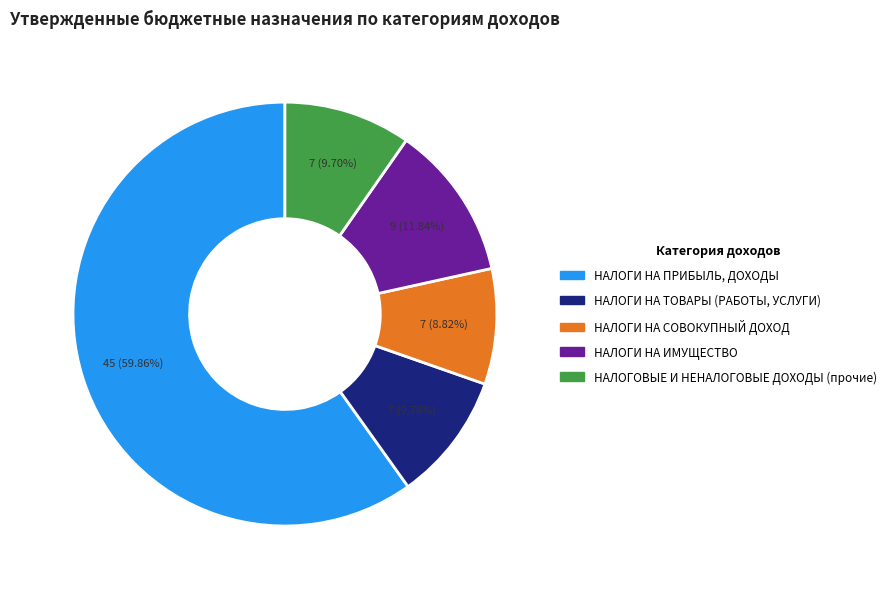

True or false: НАЛОГИ НА СОВОКУПНЫЙ ДОХОД accounts for 16% of the total.

False